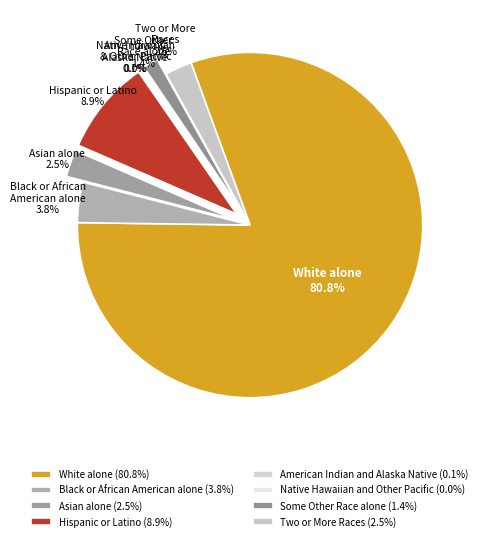

The Two or More Races slice represents 3% of the pie. True or false?

True